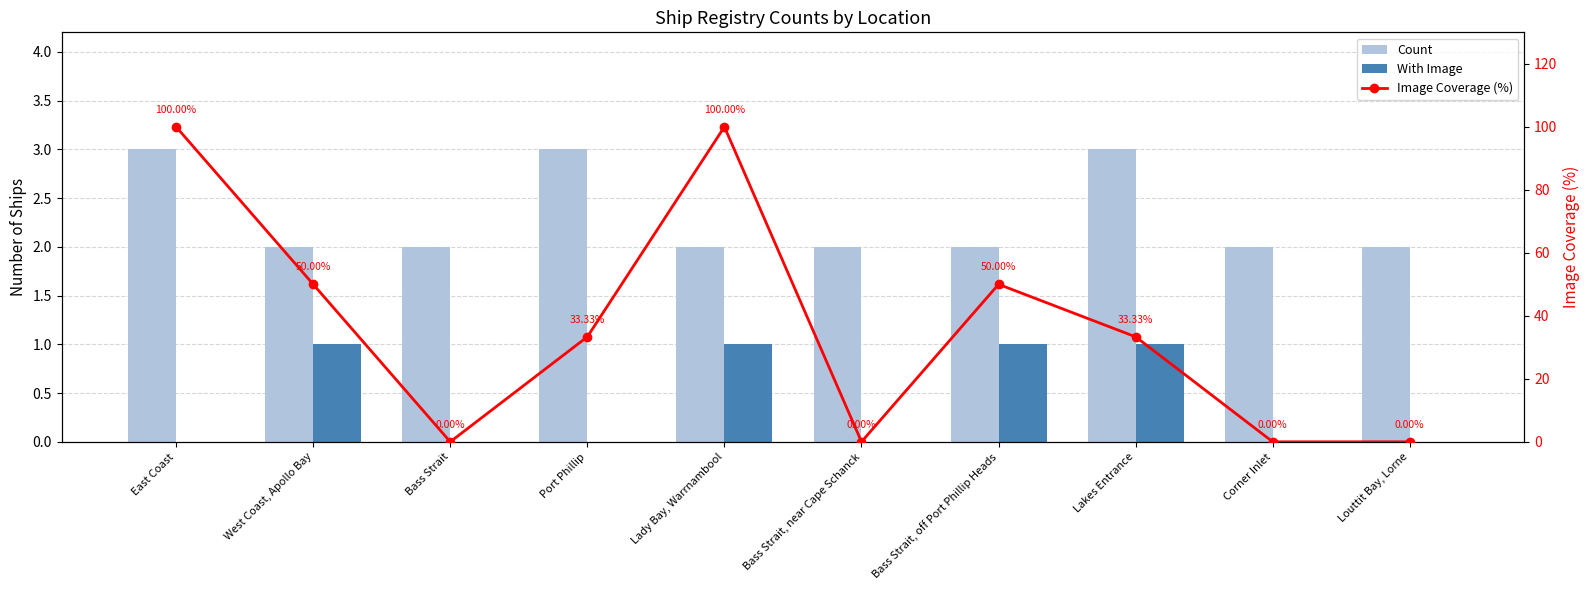

Which has a higher value, Bass Strait or East Coast?

East Coast